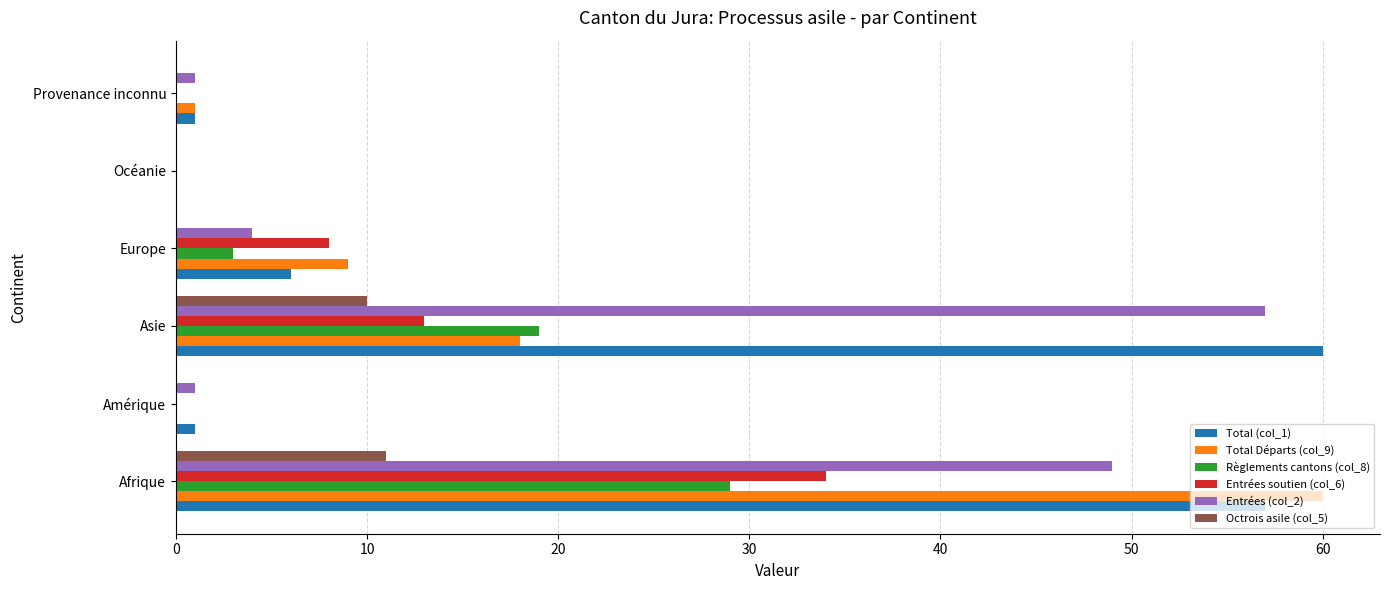

What is the maximum value shown in the chart?

60